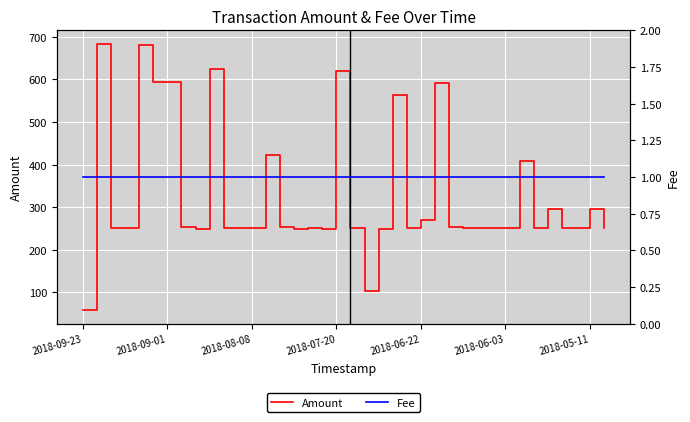

How many distinct data groups are displayed?

2